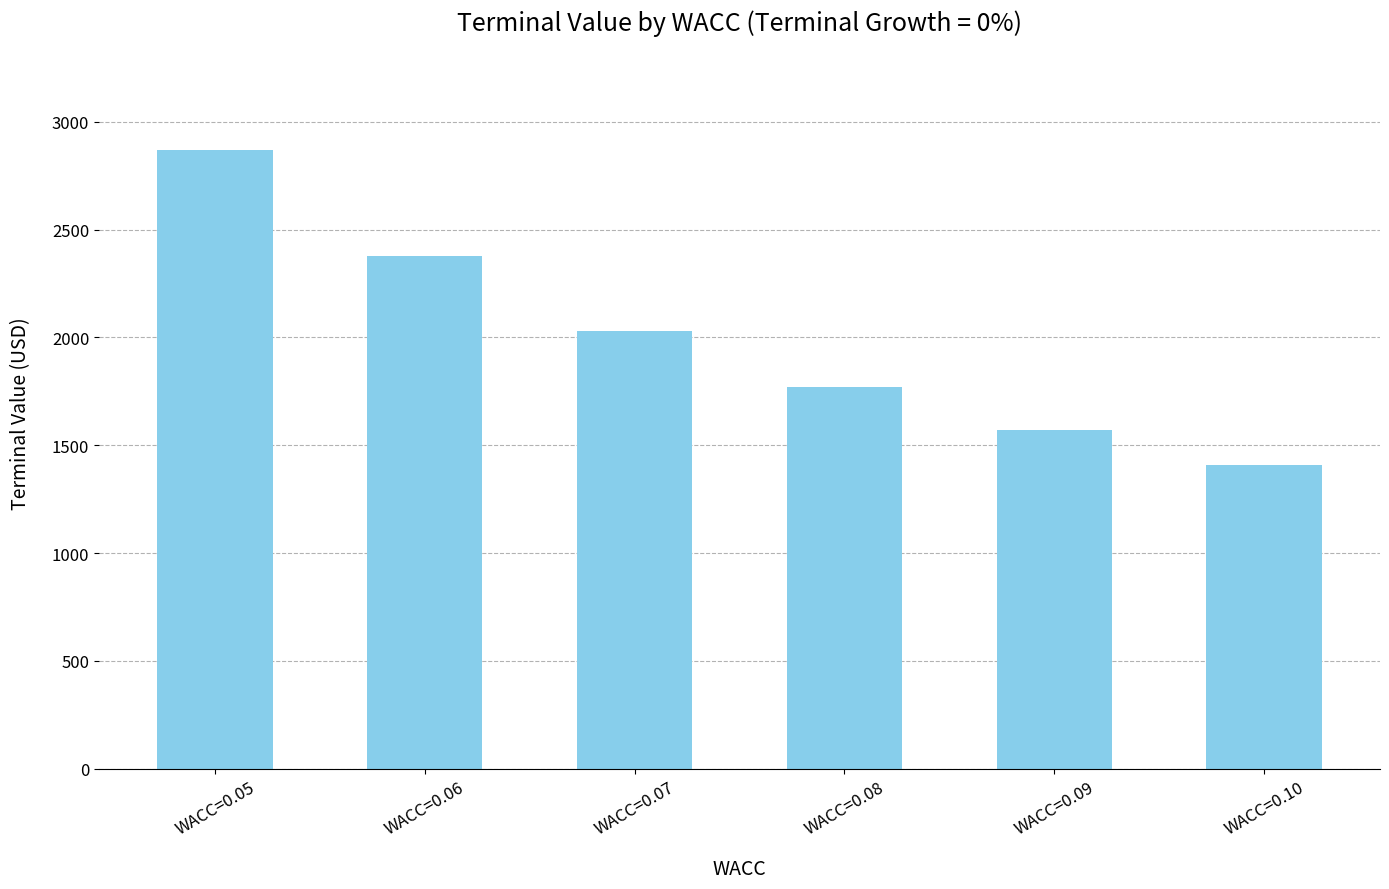

What is the approximate value at WACC=0.10?

1407.3